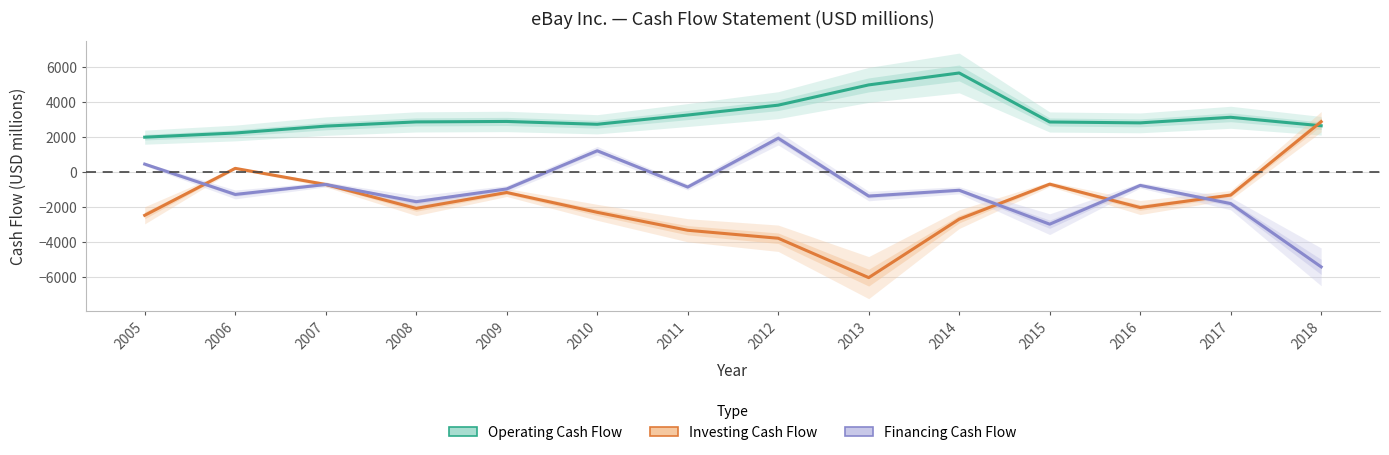

What is the maximum value for Operating Cash Flow?

5677